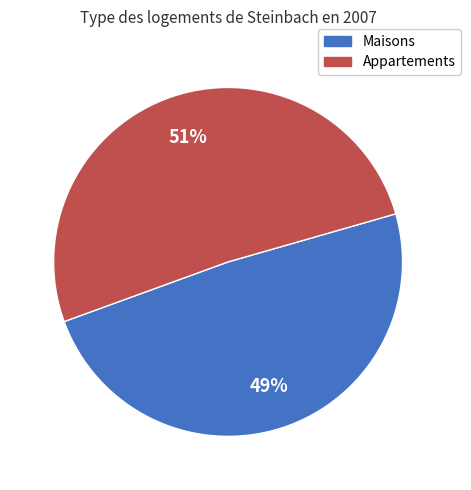

What is the largest slice in the pie chart?

Appartements